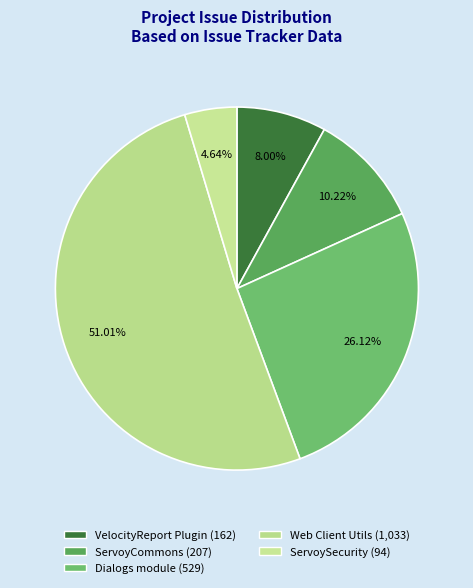

Rank the categories by value from highest to lowest.

Web Client Utils, Dialogs module, ServoyCommons, VelocityReport Plugin, ServoySecurity